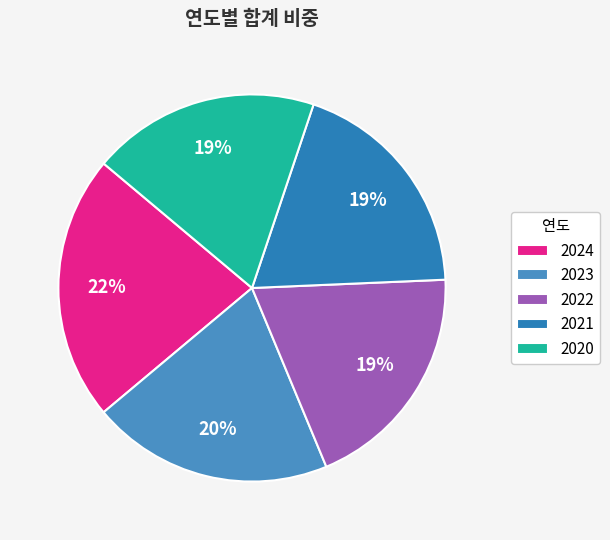

Is 2021 the majority of the pie?

No